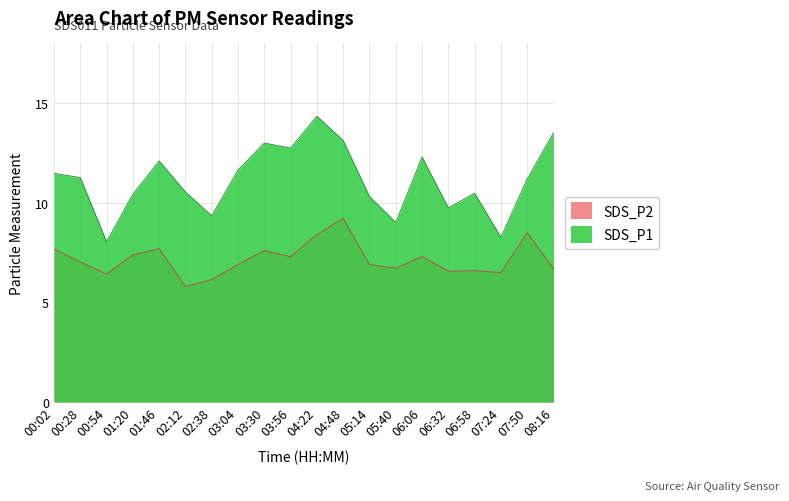

What is the difference between the maximum and minimum values in the SDS_P1 series?

6.3